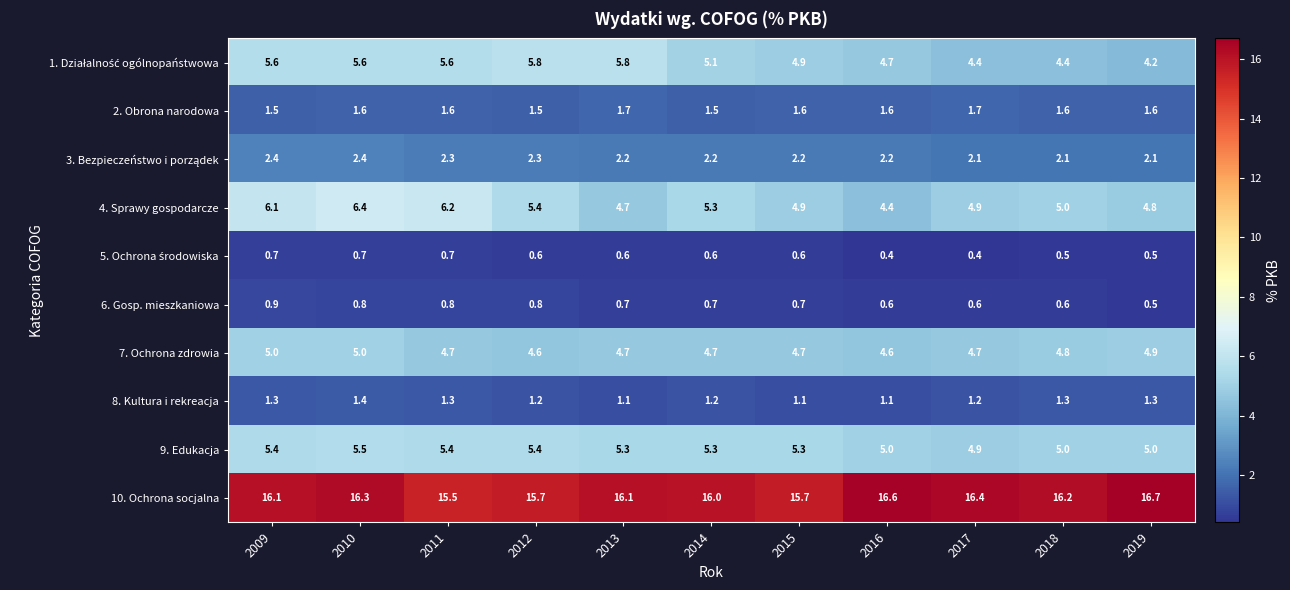

Which series has the largest total across all categories?

10. Ochrona socjalna